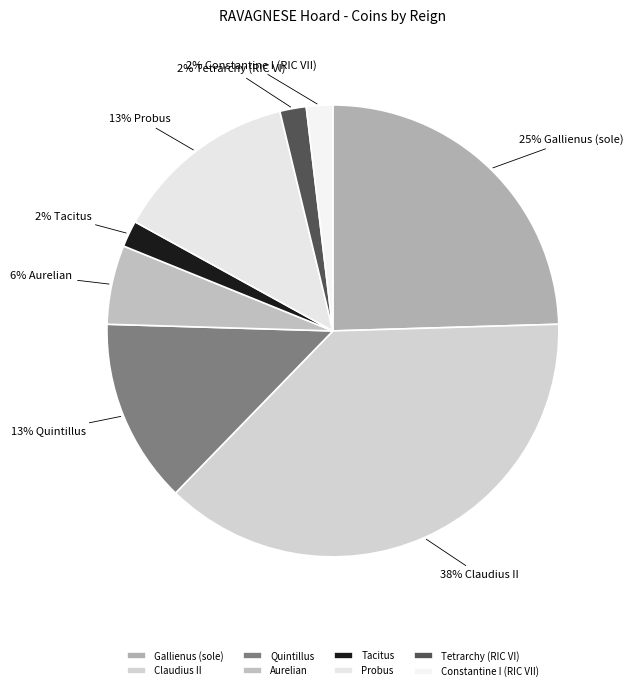

Rank the categories by value from lowest to highest.

Tacitus, Tetrarchy (RIC VI), Constantine I (RIC VII), Aurelian, Quintillus, Probus, Gallienus (sole), Claudius II